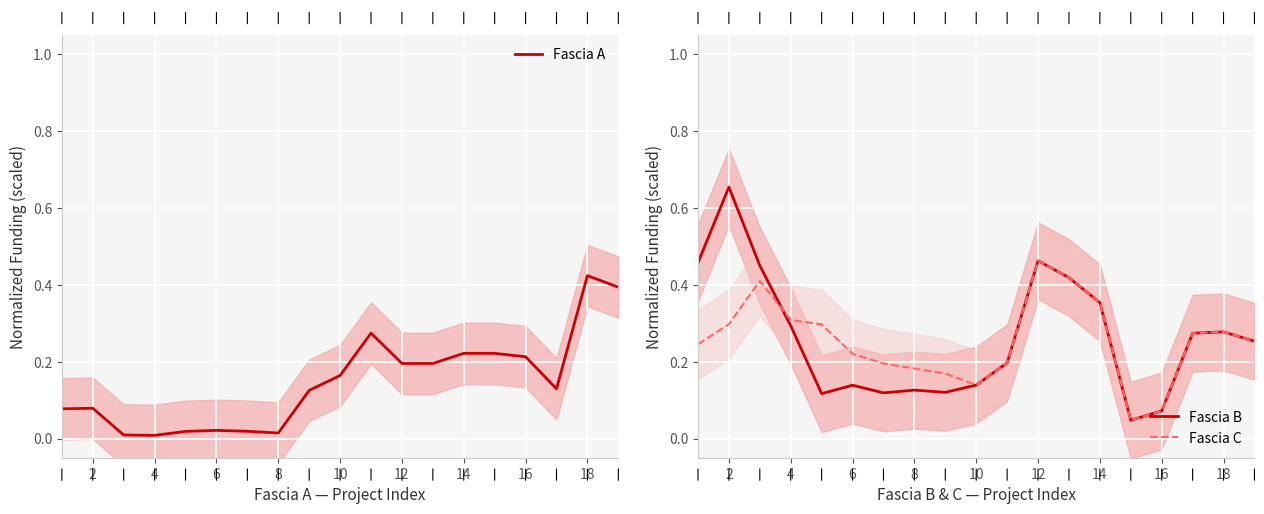

Which category has the highest value in the Fascia A series?

18